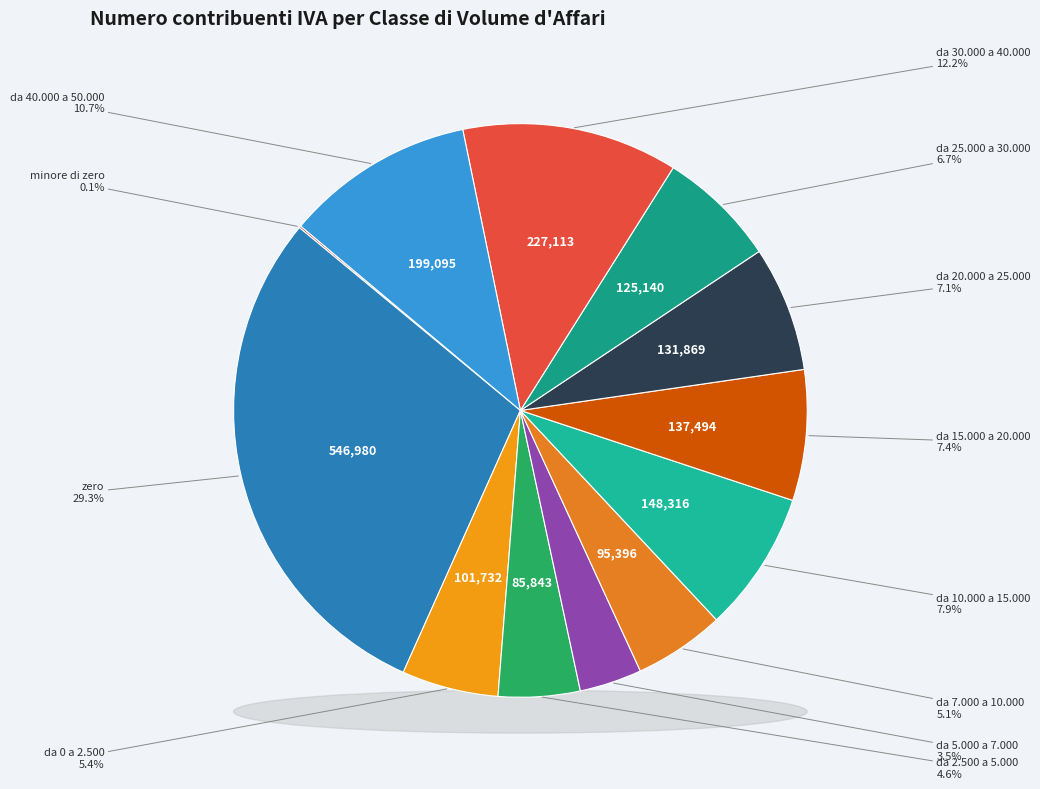

To the nearest percent, what portion does da 5.000 a 7.000 represent?

4%